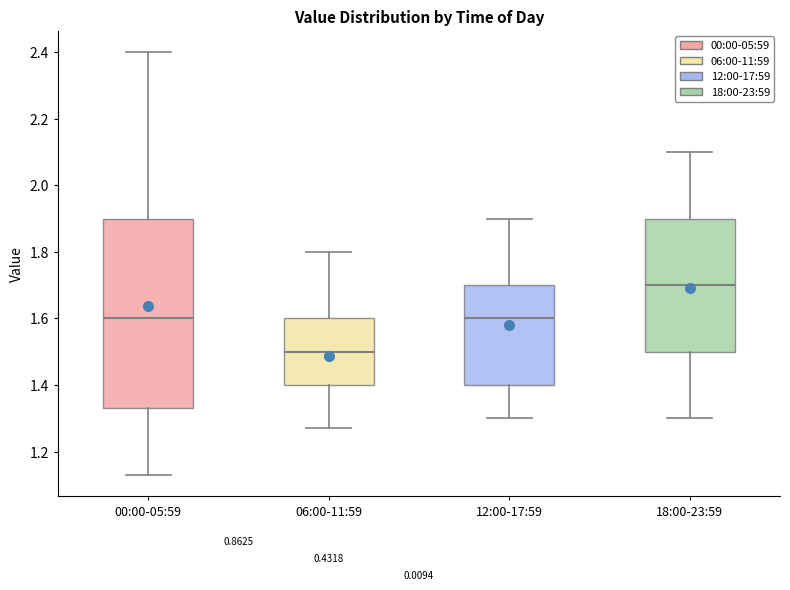

Reading left to right, read every box against the y-axis: the position of its median line, the range the box covers, and the ends of its whiskers. The values are not printed on the chart, so give them approximately, as read against the axis.

00:00-05:59: median 1.60, box 1.34 to 1.90, whiskers 1.14 to 2.40
06:00-11:59: median 1.50, box 1.40 to 1.60, whiskers 1.28 to 1.80
12:00-17:59: median 1.60, box 1.40 to 1.70, whiskers 1.30 to 1.90
18:00-23:59: median 1.70, box 1.50 to 1.90, whiskers 1.30 to 2.10